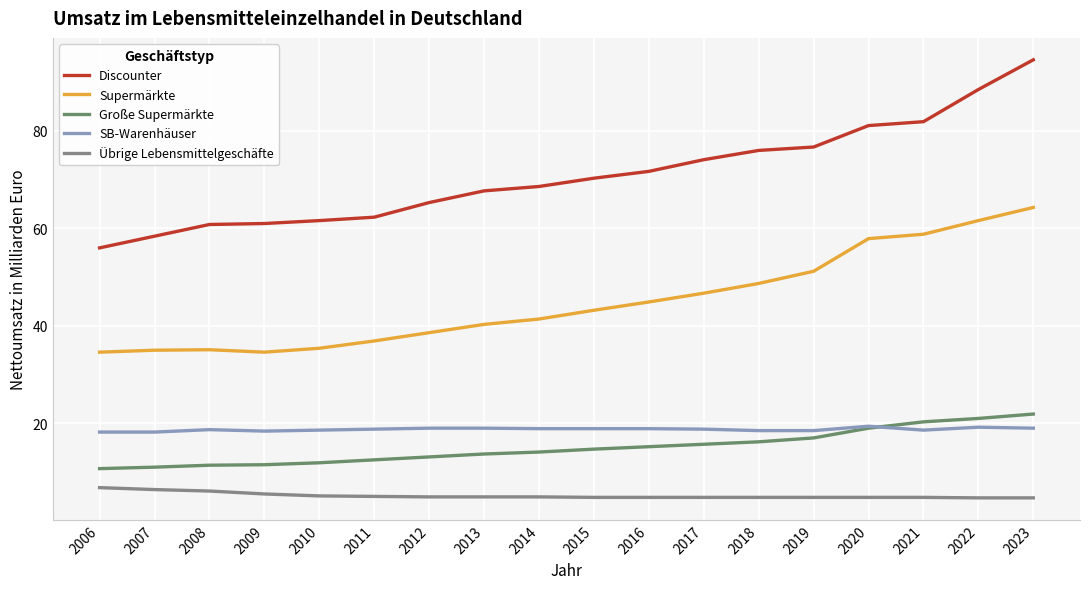

What is the greatest value displayed?

94.6